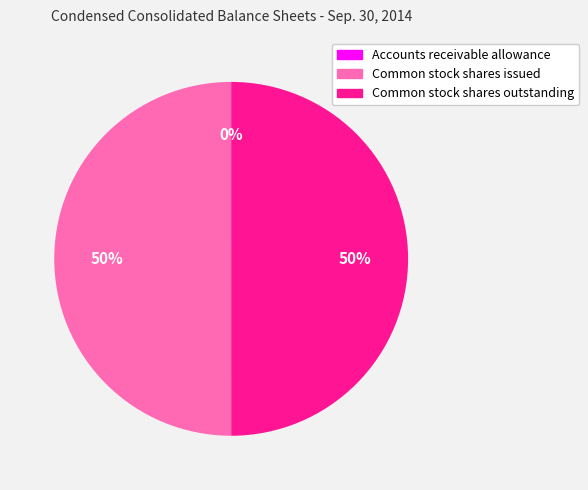

Is it true that Common stock shares outstanding is 61% of the pie?

False